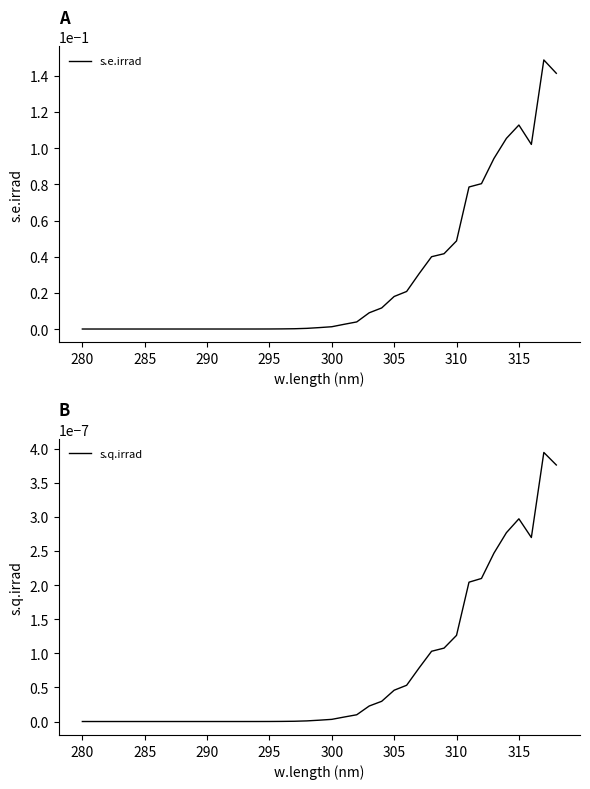

True or false: s.q.irrad and s.e.irrad intersect in this chart.

False